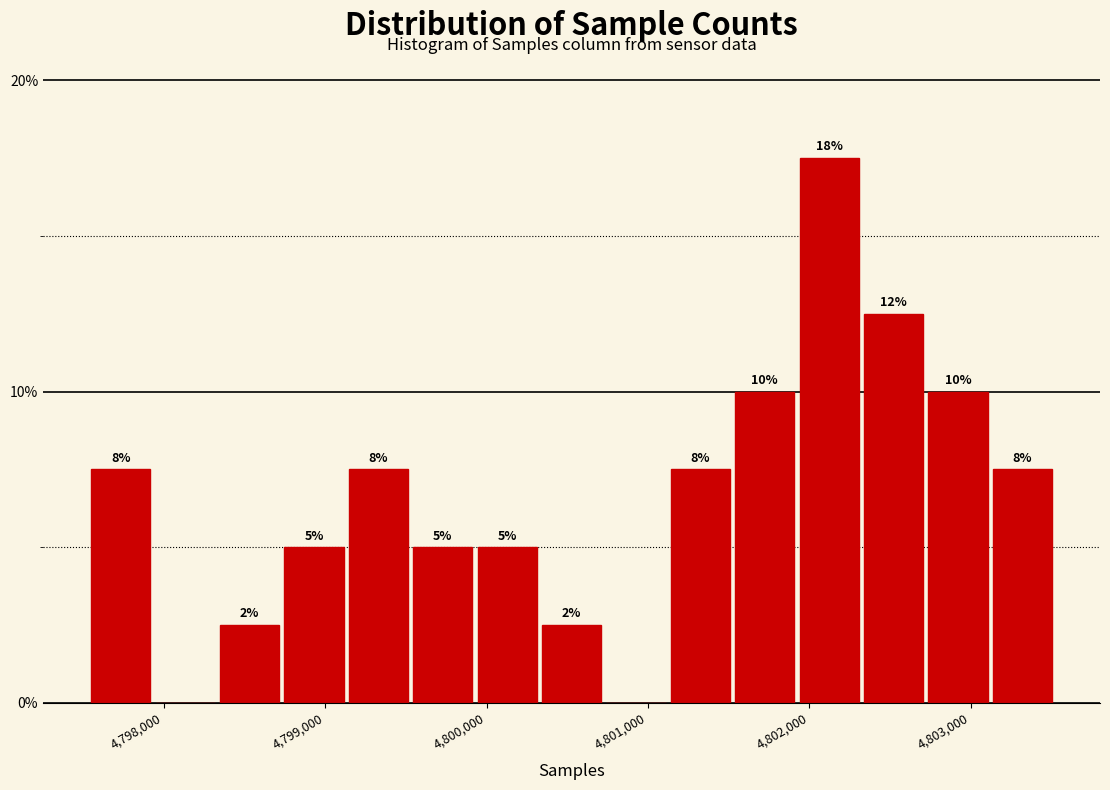

Around what value on the x-axis is the tallest bar? Give the approximate position of its centre, as read against the axis.

4802100